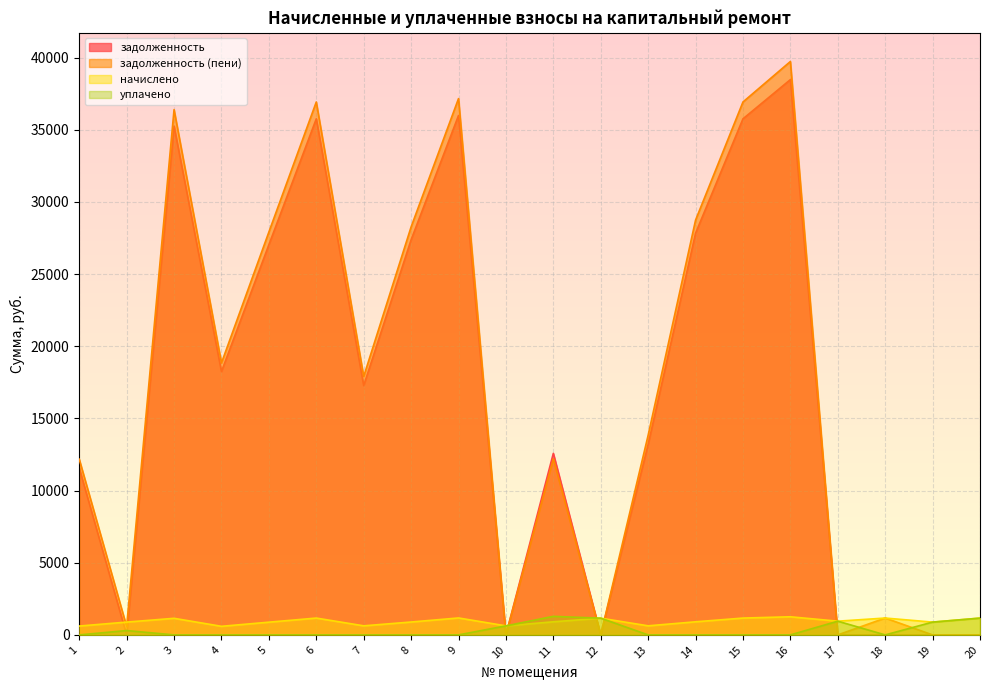

Between 14 and 17, which series saw the biggest shift?

задолженность (пени)